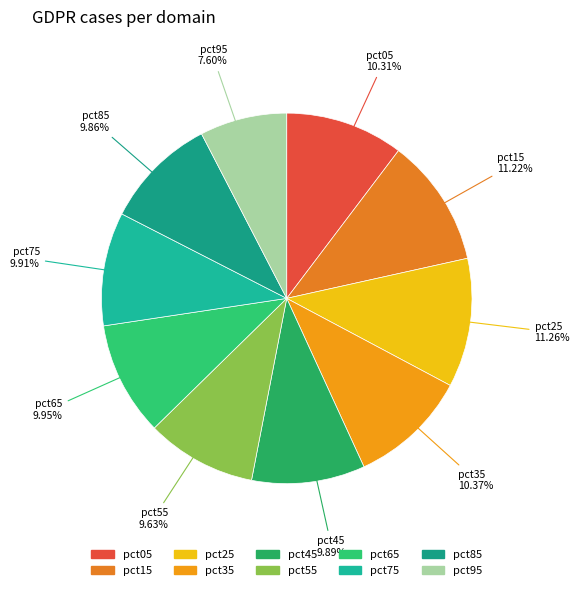

The pct55 slice represents 4% of the pie. True or false?

False